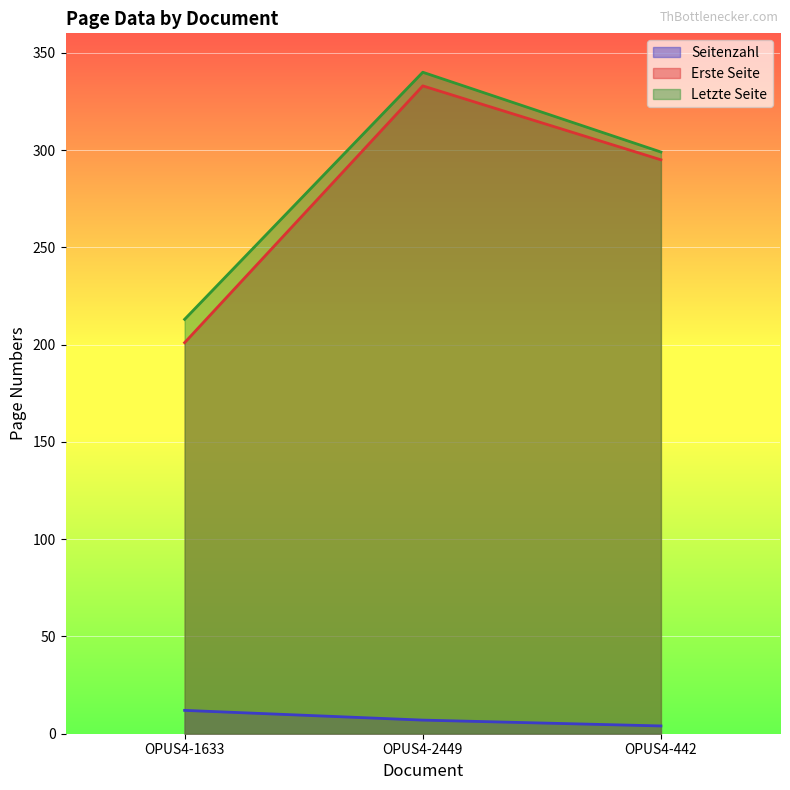

What value does the Erste Seite series have at OPUS4-442?

295